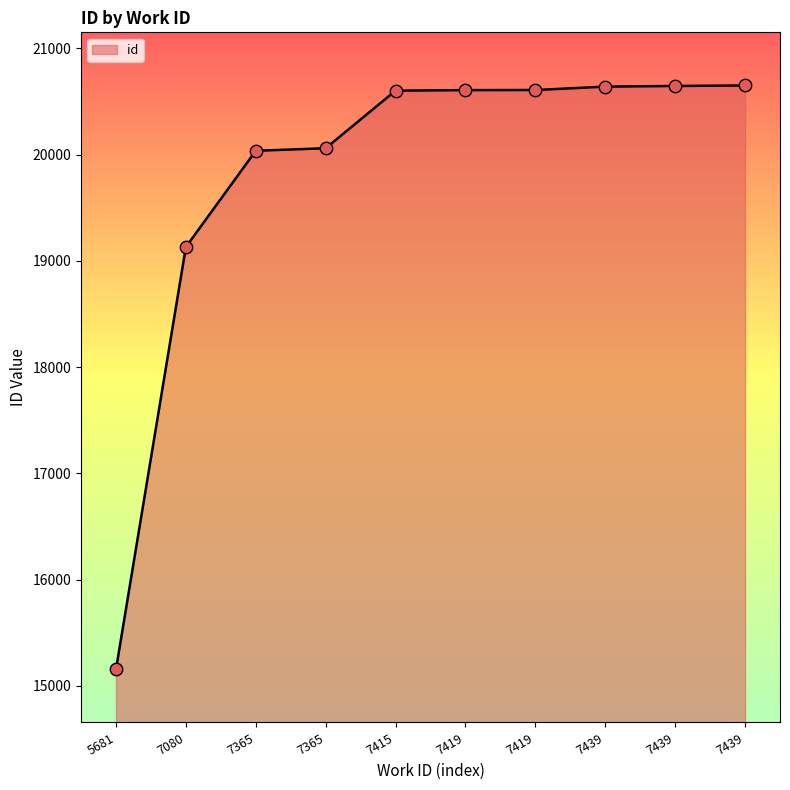

What is the change in value from 7415 to 7439?

+38